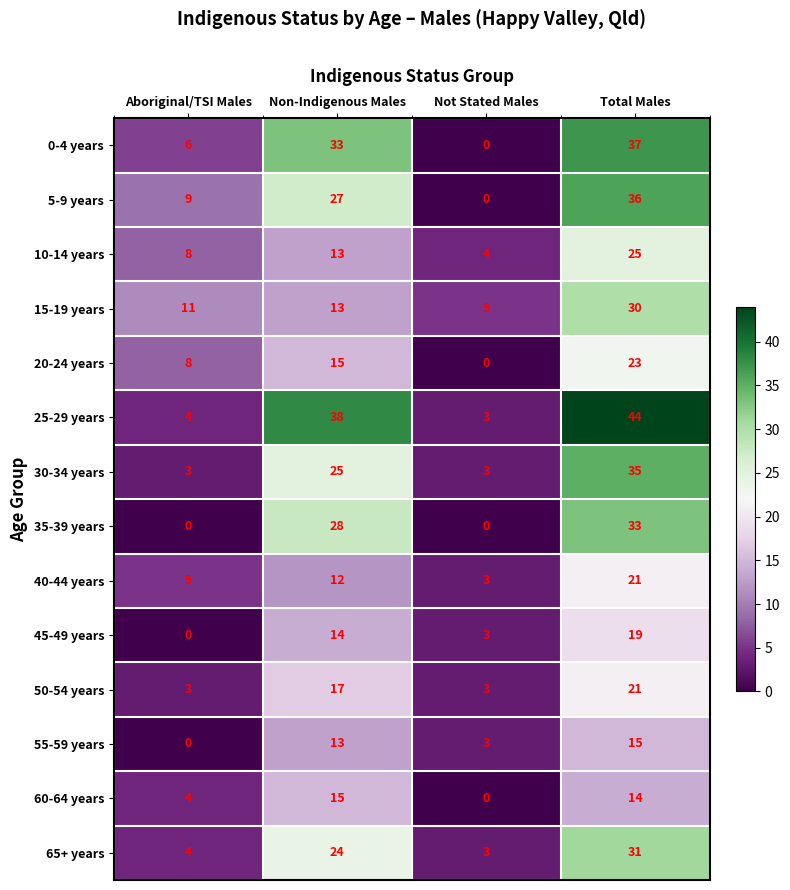

Where is 50-54 years nearest to the value 12?

Non-Indigenous Males